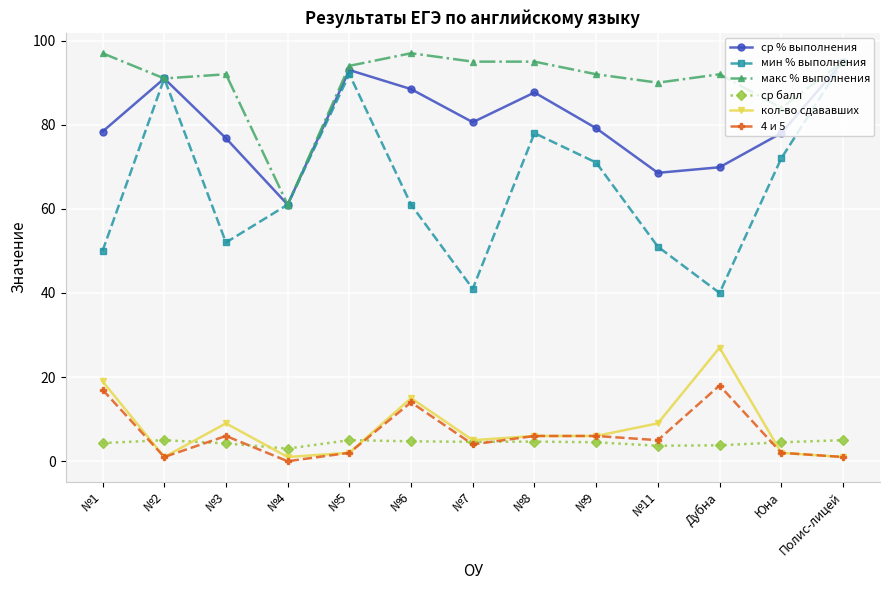

What is the value of the ср % выполнения point at the 9th from the left?

79.2